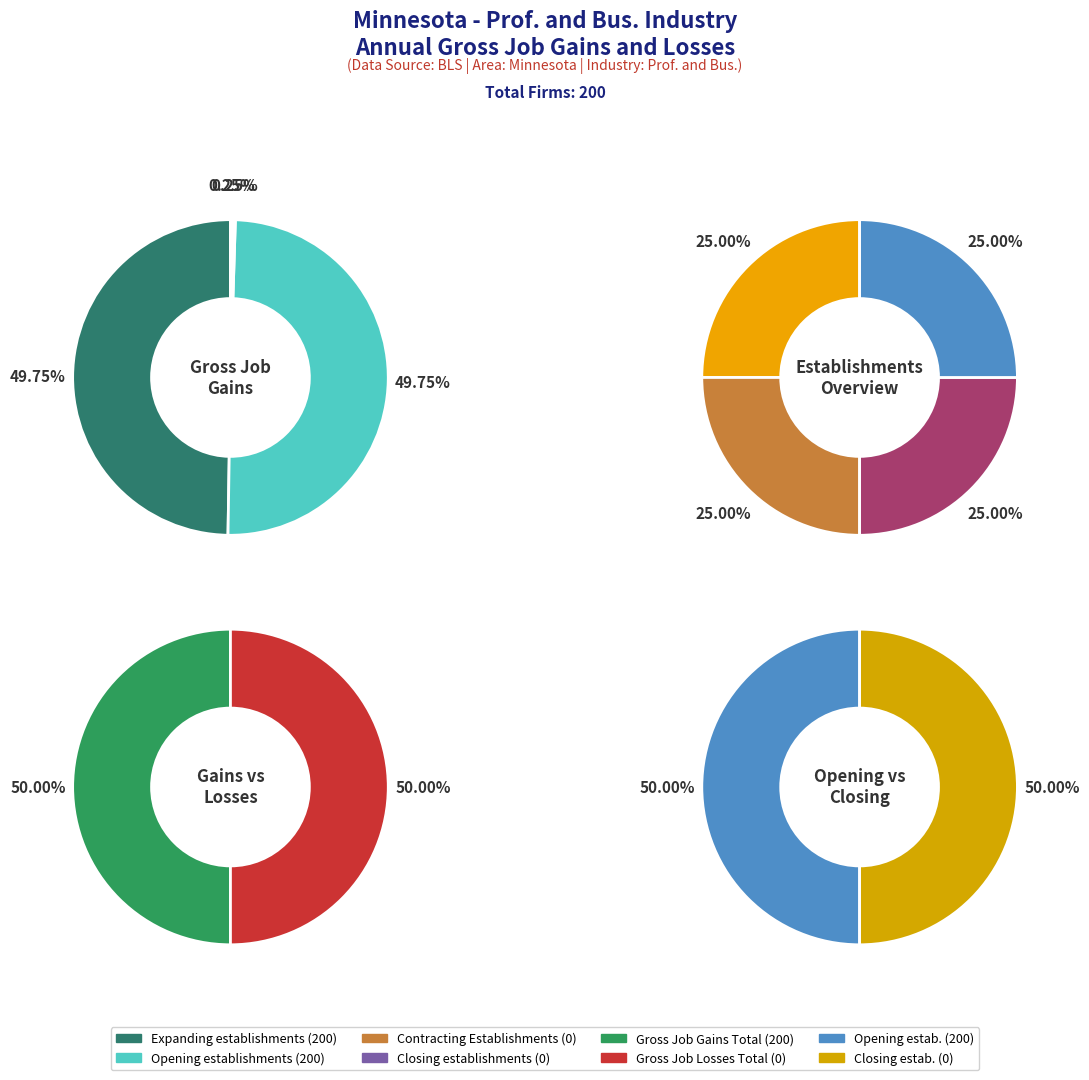

Does 18 account for over 50% of the chart?

No